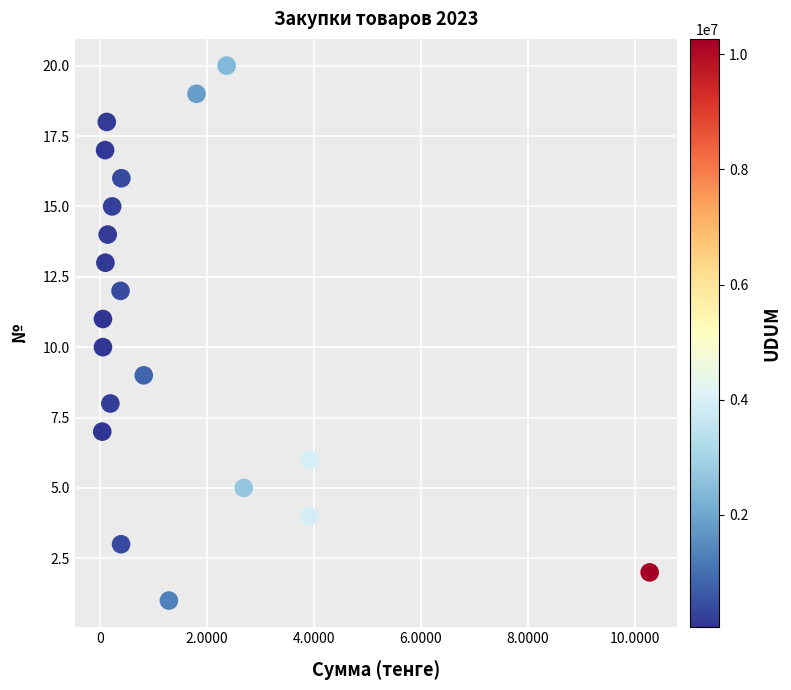

What is the range of X values (max minus min)?

10219500